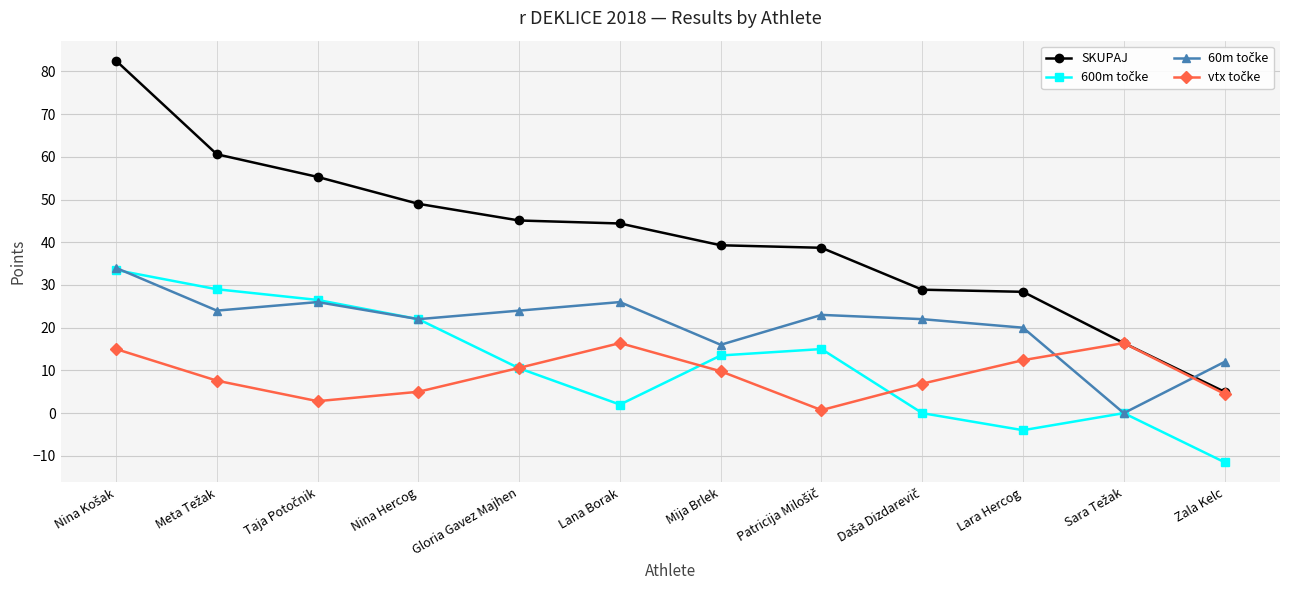

Which series has the largest total across all categories?

SKUPAJ